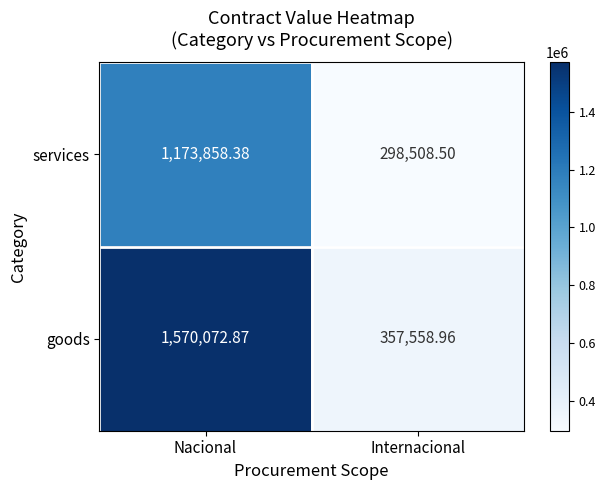

Rank the series by their maximum value, from highest to lowest.

goods, services